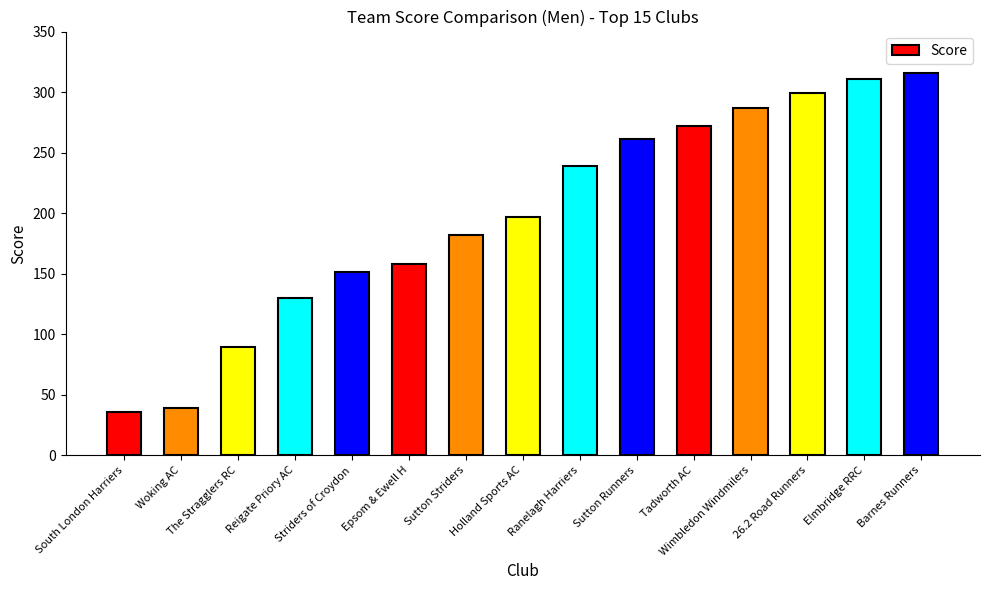

What is the change in value from Tadworth AC to Elmbridge RRC?

+39